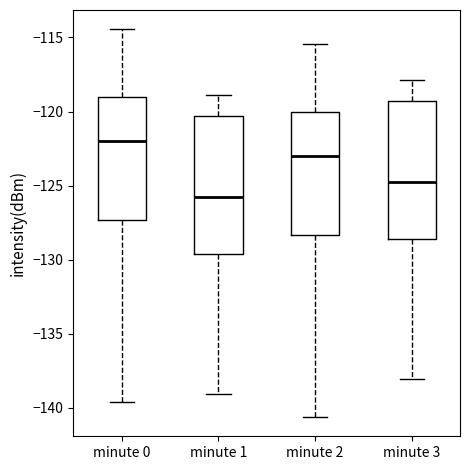

Reading left to right, transcribe this box plot: for each box, give where its median line is, the range the box spans, and where its two whiskers end, as read against the y-axis. The values are not printed on the chart, so give them approximately, as read against the axis.

minute 0: median -122.0, box -127.5 to -119.0, whiskers -139.5 to -114.5
minute 1: median -125.5, box -129.5 to -120.5, whiskers -139.0 to -119.0
minute 2: median -123.0, box -128.5 to -120.0, whiskers -140.5 to -115.5
minute 3: median -124.5, box -128.5 to -119.5, whiskers -138.0 to -118.0